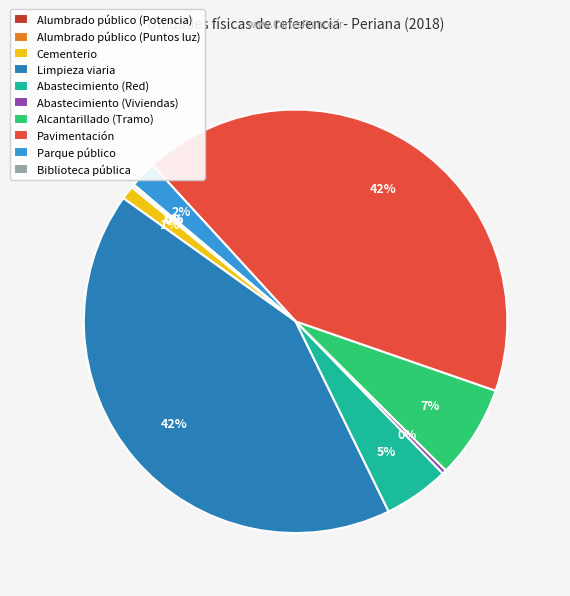

To the nearest percent, what is the difference between the largest and smallest slice percentages?

42%